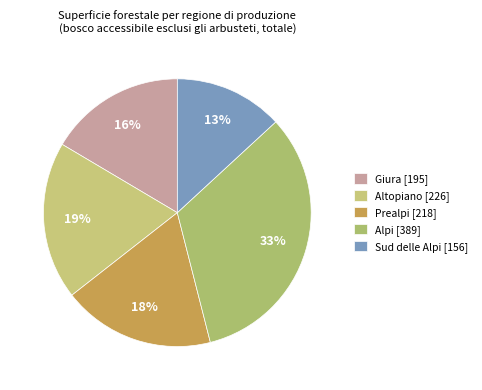

To the nearest percent, what percentage of the pie is Giura?

16%